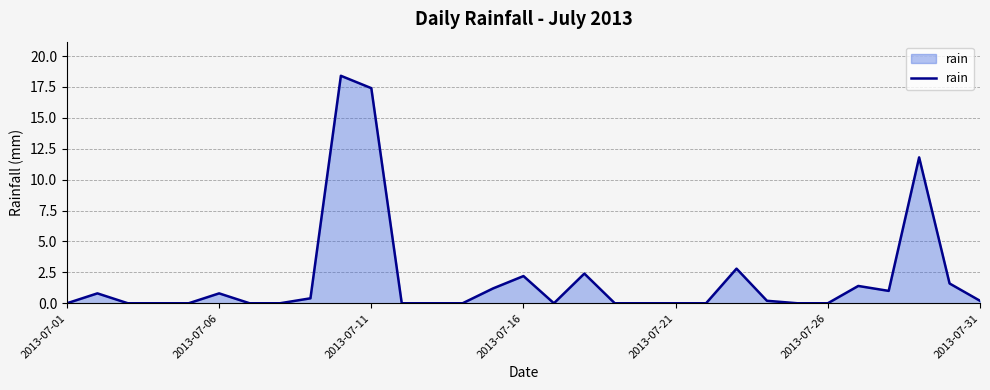

How many lines are shown in the chart?

1